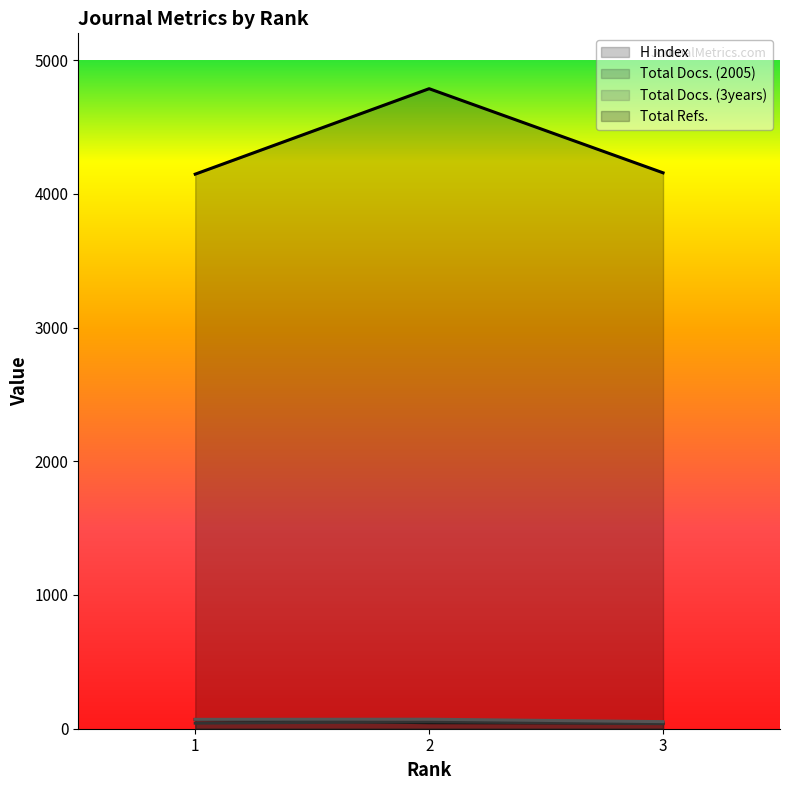

What is the difference between the maximum and minimum values in the Total Refs. series?

639